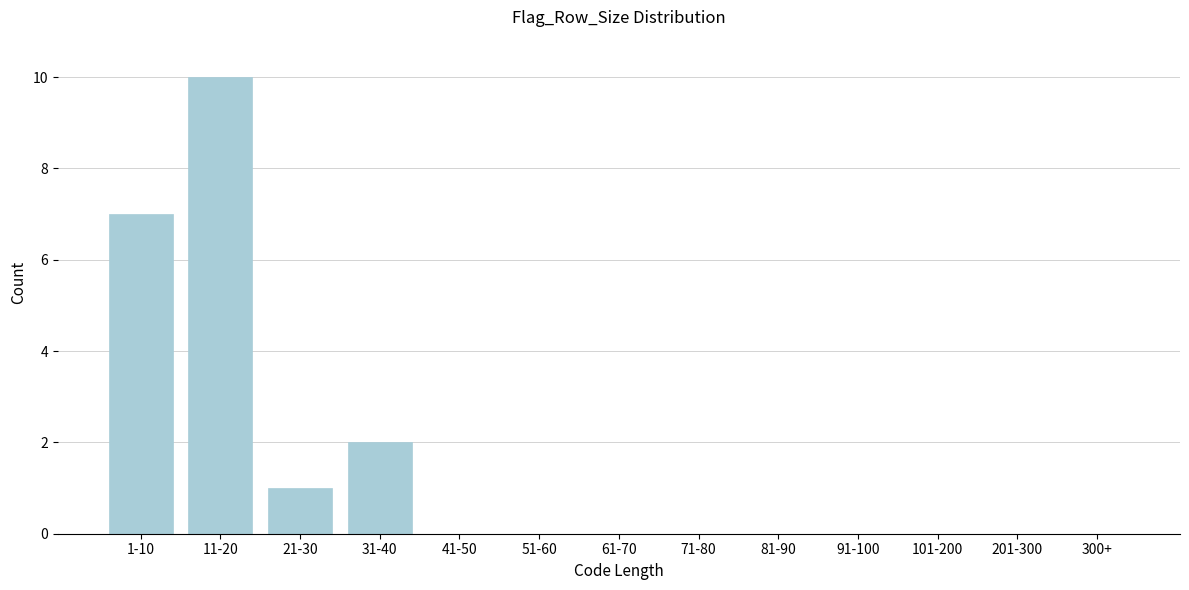

Reading left to right, list all the values displayed in this chart.

1-10=7	11-20=10	21-30=1	31-40=2	41-50=0	51-60=0	61-70=0	71-80=0	81-90=0	91-100=0	101-200=0	201-300=0	300+=0